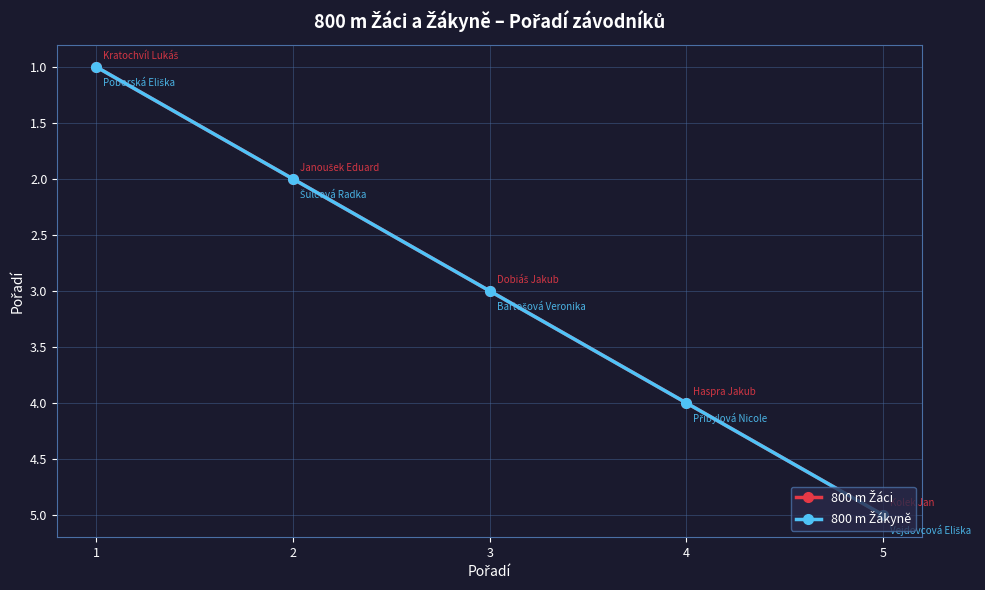

Where is 800 m Žákyně nearest to the value 3?

3